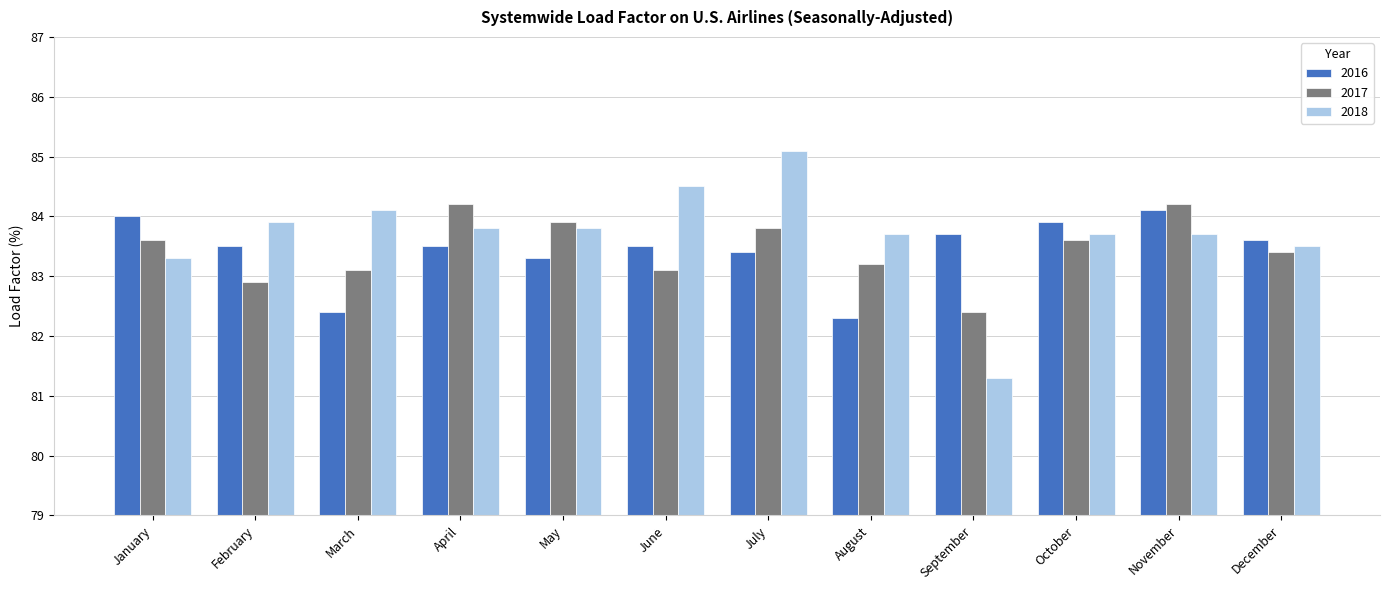

What is the minimum value shown in the chart?

81.3